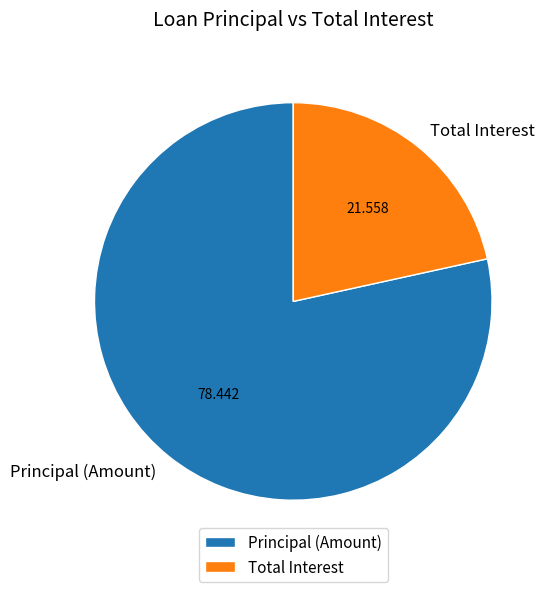

Between Total Interest and Principal (Amount), which is larger?

Principal (Amount)